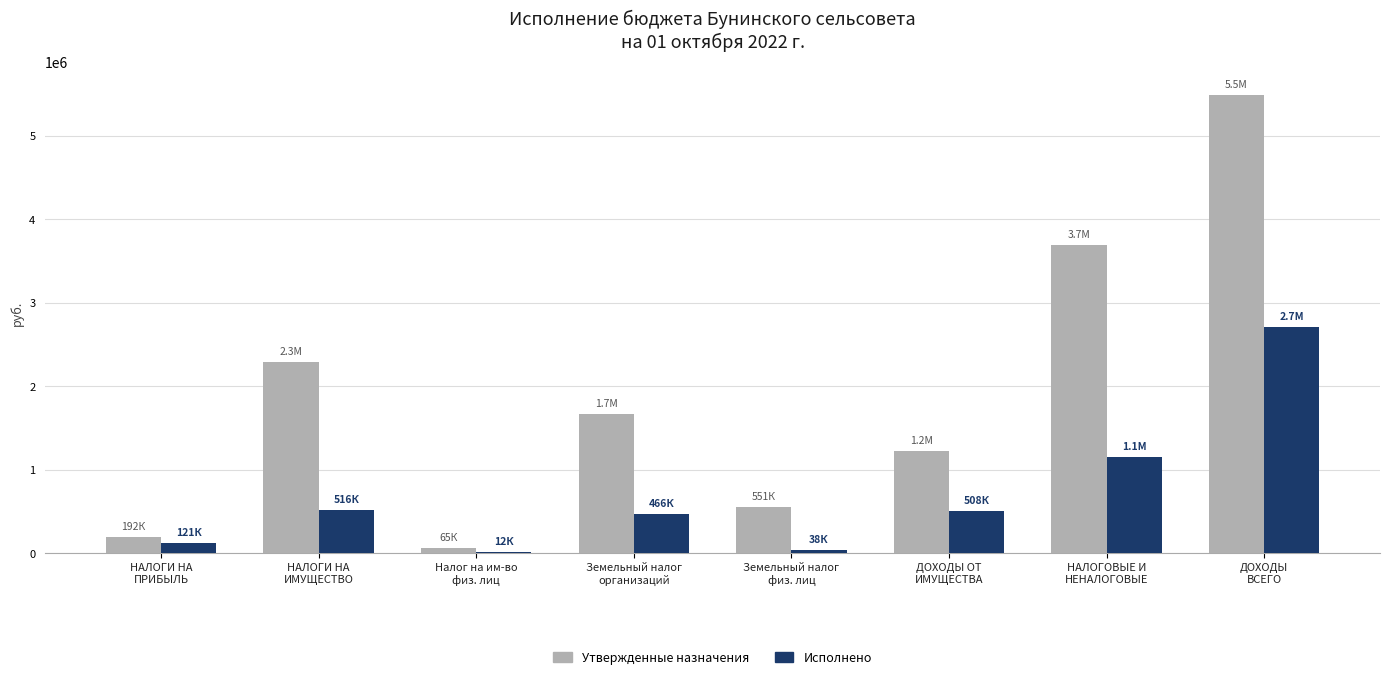

At which label does Исполнено first exceed 508108?

НАЛОГИ НА
ИМУЩЕСТВО